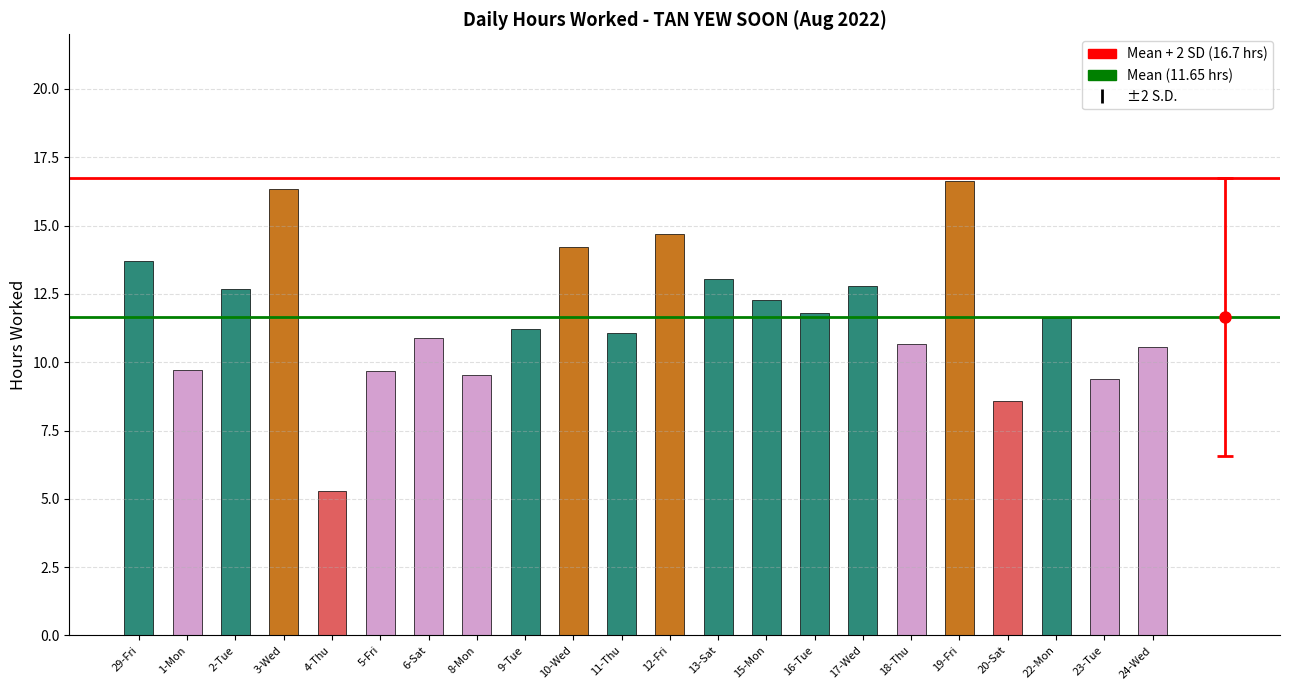

What value does the data have at 4-Thu?

5.3